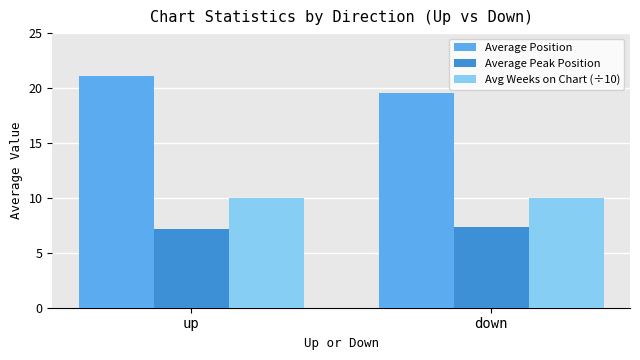

Where does the Average Position series first go above 21?

up